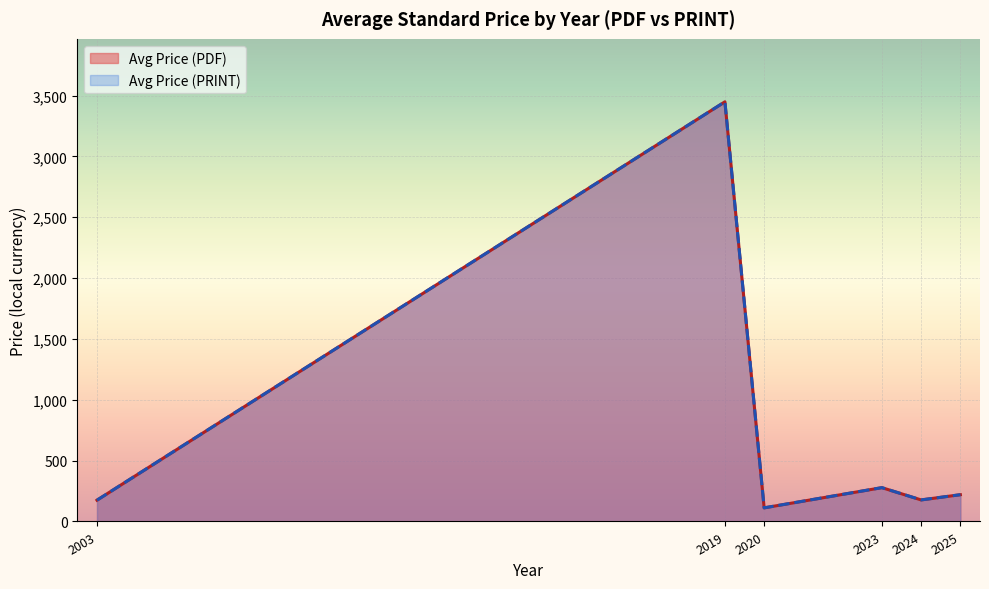

How many lines are shown in the chart?

2